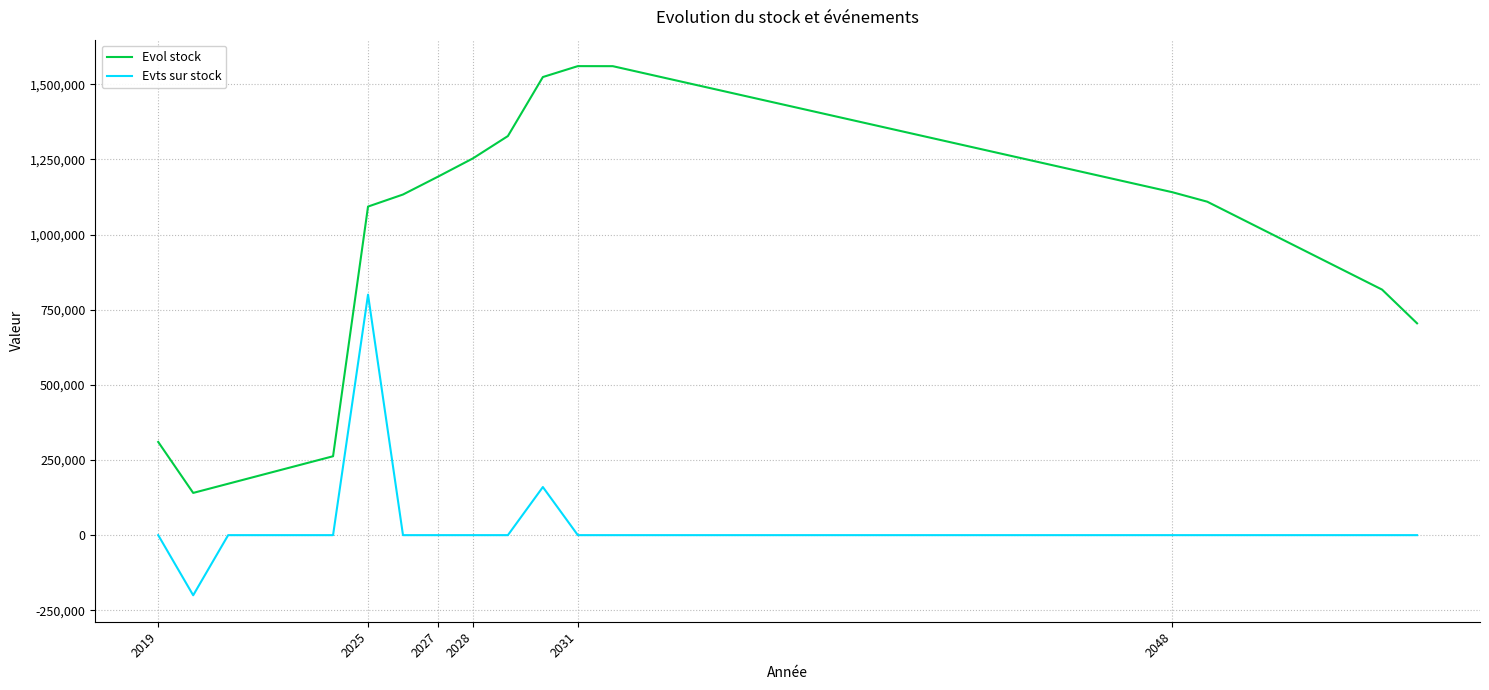

What is the greatest value displayed?

1560071